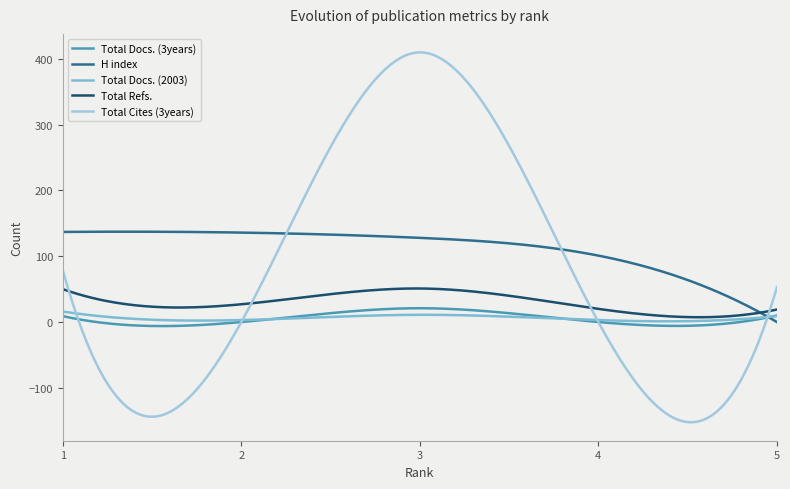

Which series has the widest spread of values?

Total Cites (3years)